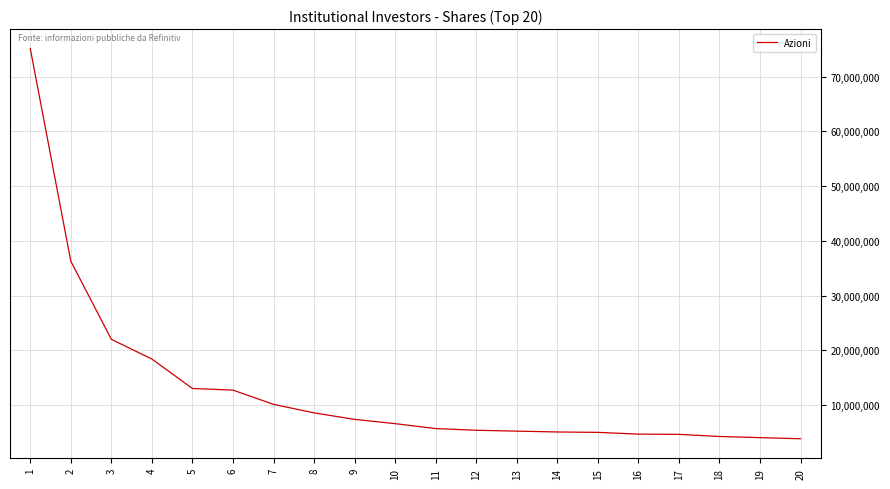

True or false: the data shows 10161371 at 7.

True